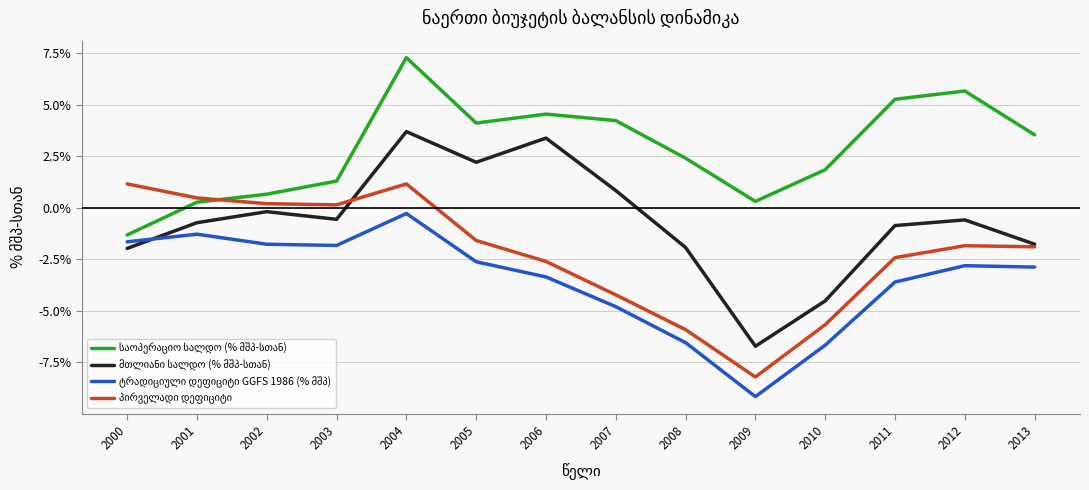

After their last crossing, which series has the higher values: მთლიანი სალდო (% მშპ-სთან) or ტრადიციული დეფიციტი GGFS 1986 (% მშპ)?

მთლიანი სალდო (% მშპ-სთან)